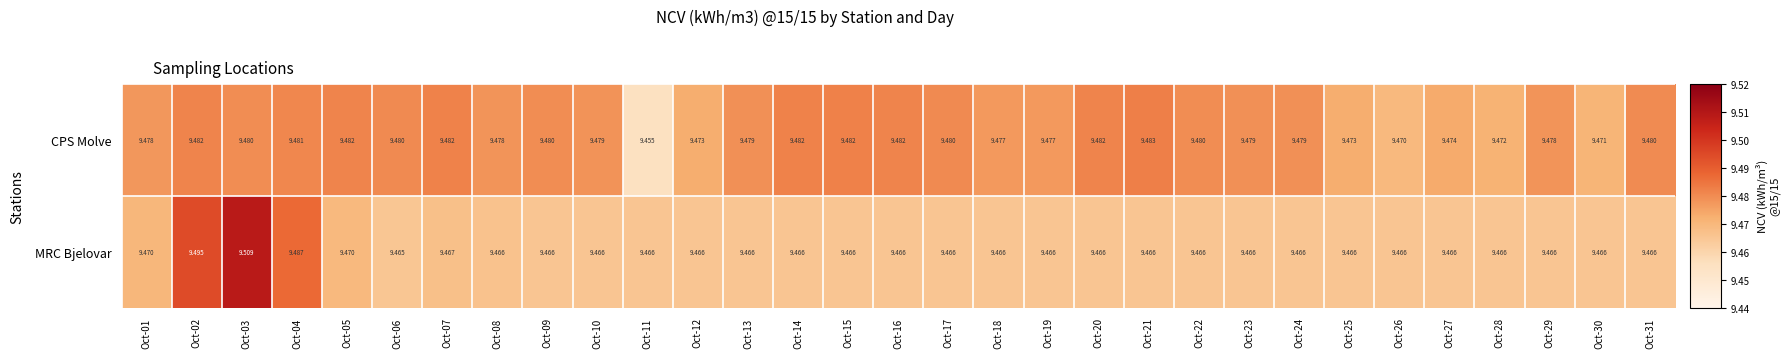

Which series has the largest total across all categories?

CPS Molve